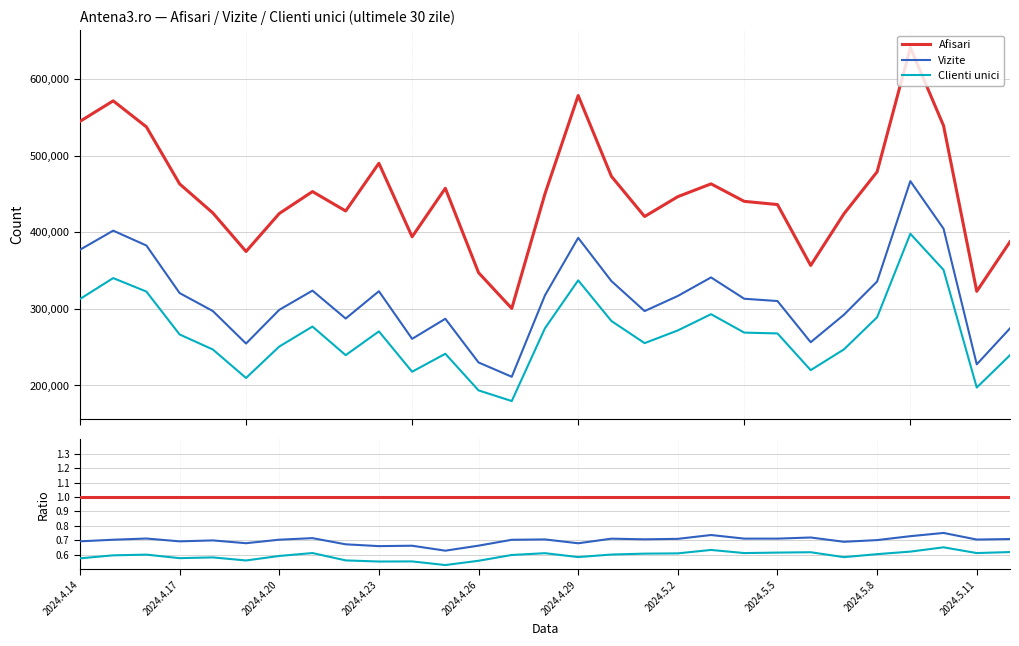

How many data points does each series have?

29